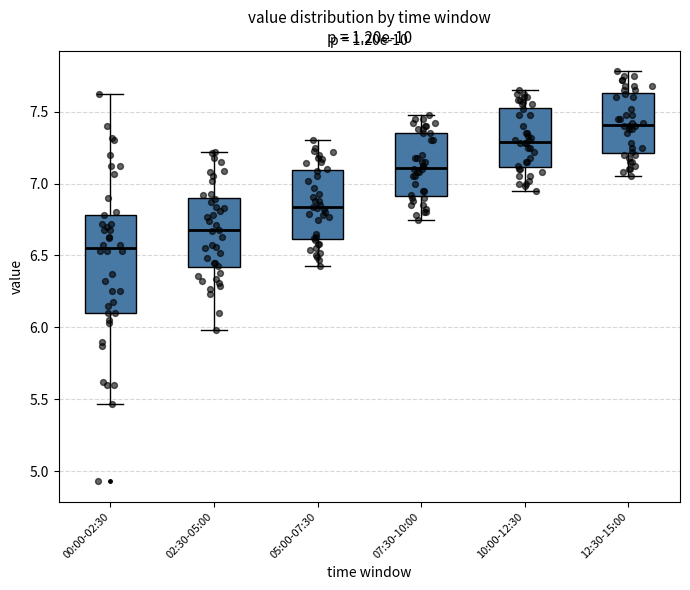

Comparing the boxes themselves (not the whiskers), which one is the tallest?

00:00-02:30